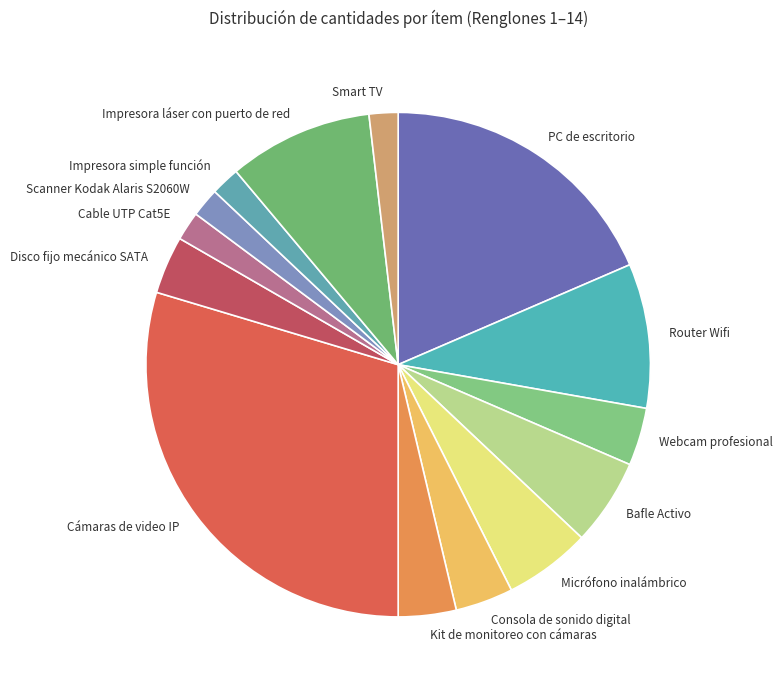

How many slices are in this pie chart?

14